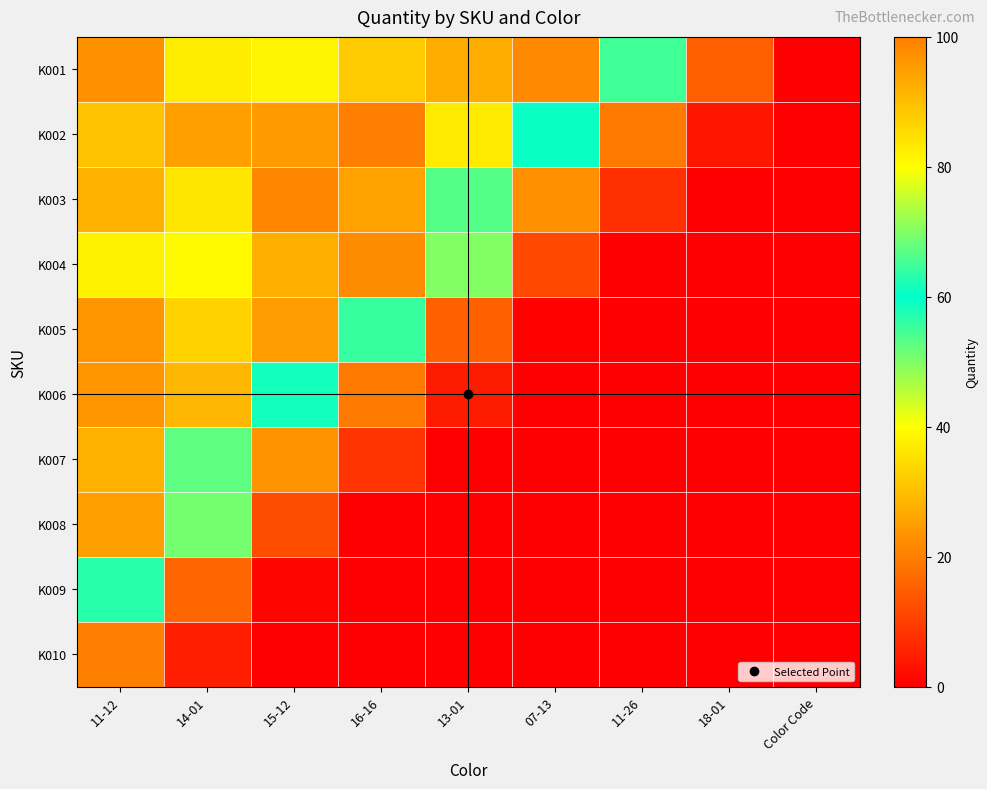

At which category does the chart reach its minimum across all series?

Color Code